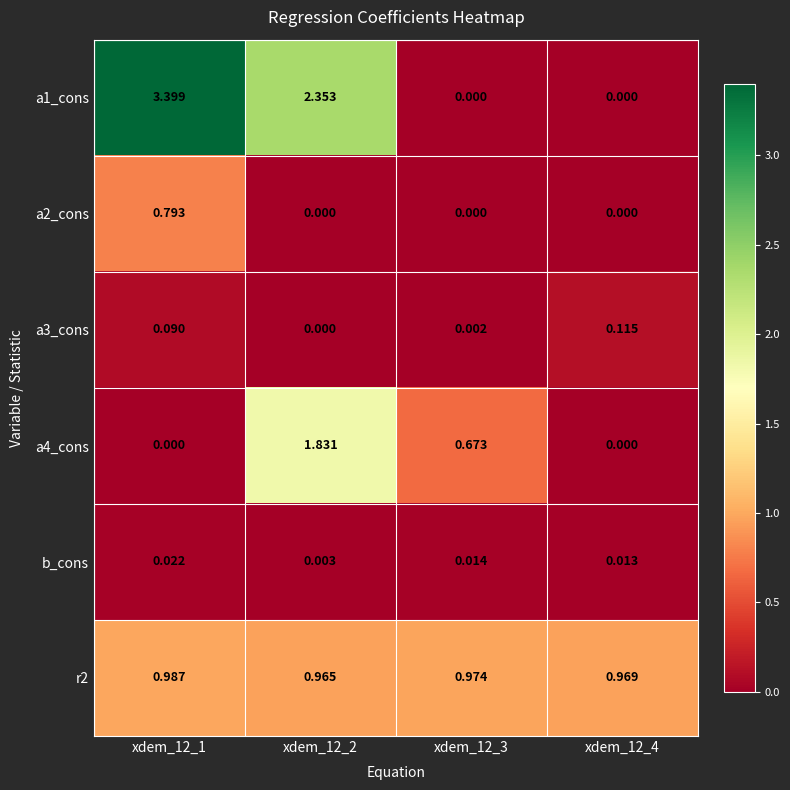

At how many categories does at least one series exceed 3?

1